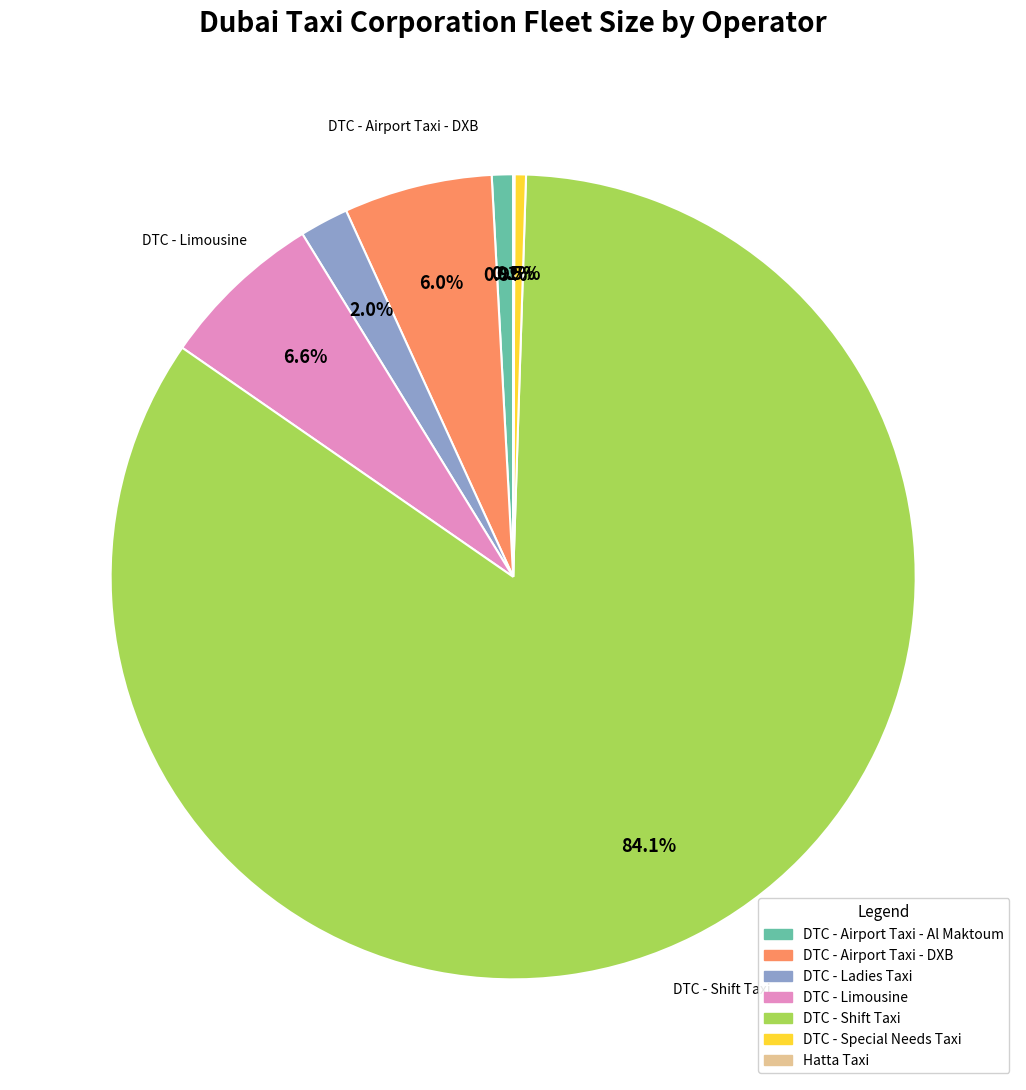

Which slice is the largest?

DTC - Shift Taxi